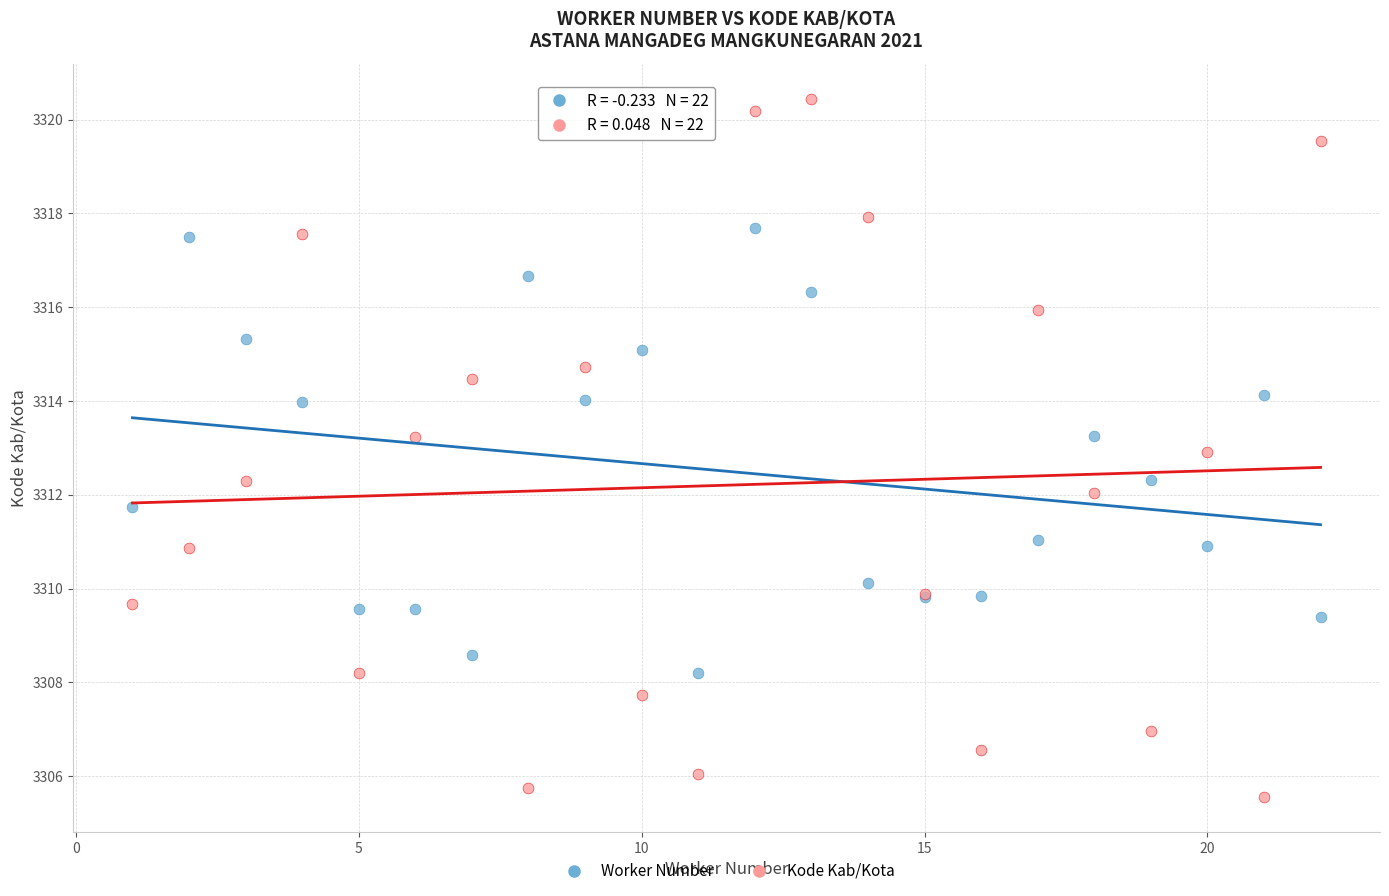

Which series has the largest Y range (max minus min)?

Kode Kab/Kota